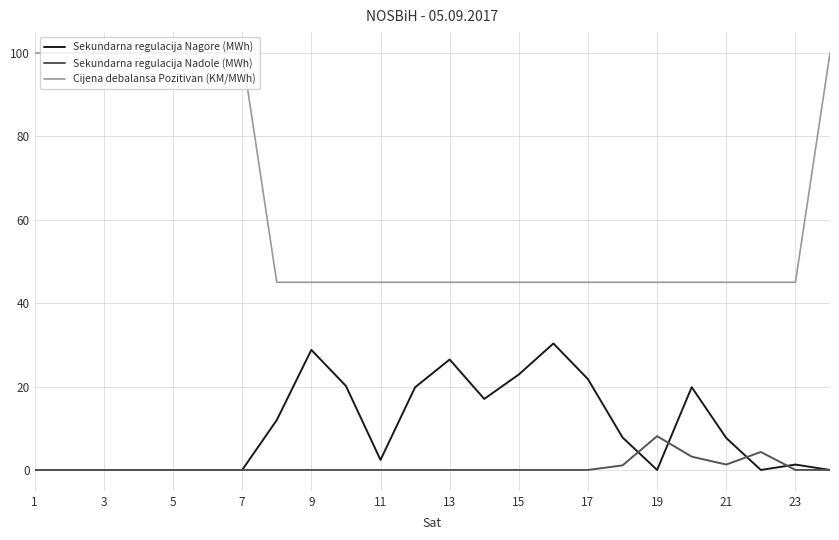

How many series are shown in this chart?

3